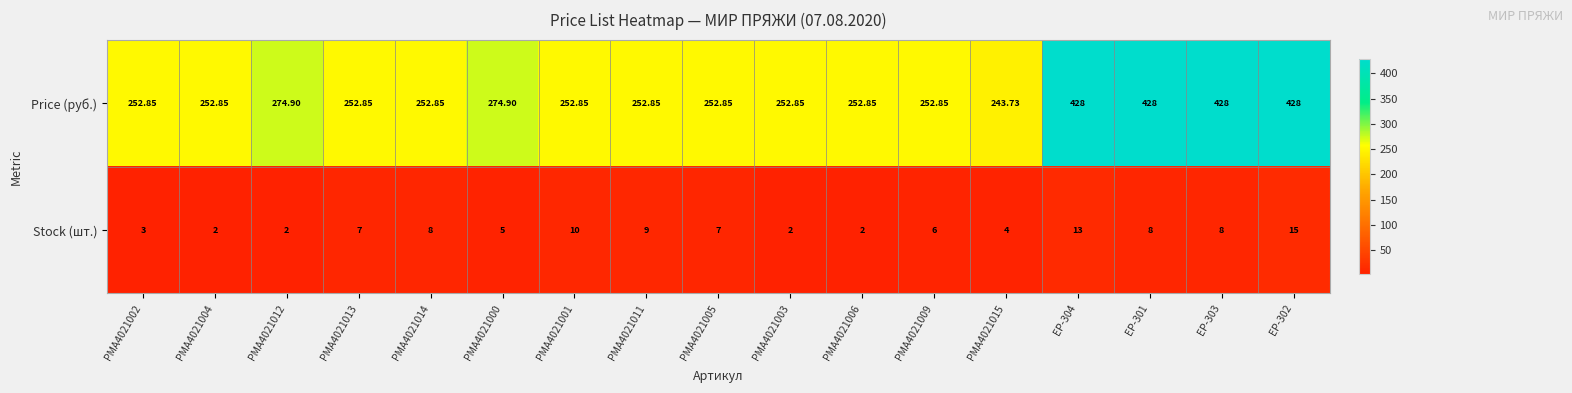

At how many categories does at least one series exceed 38?

17